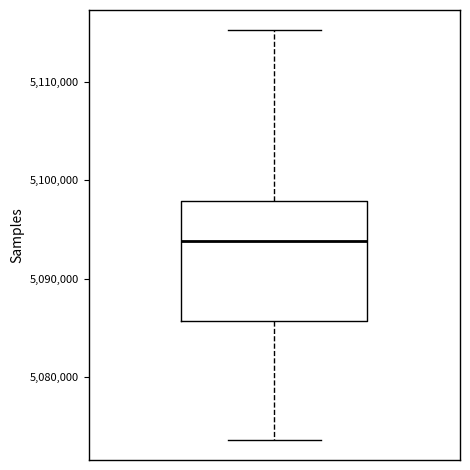

Transcribe this box plot: give where the median line is, the range the box spans, and where the two whiskers end, as read against the y-axis. The values are not printed on the chart, so give them approximately, as read against the axis.

median 5094000, box 5086000 to 5098000, whiskers 5074000 to 5115000